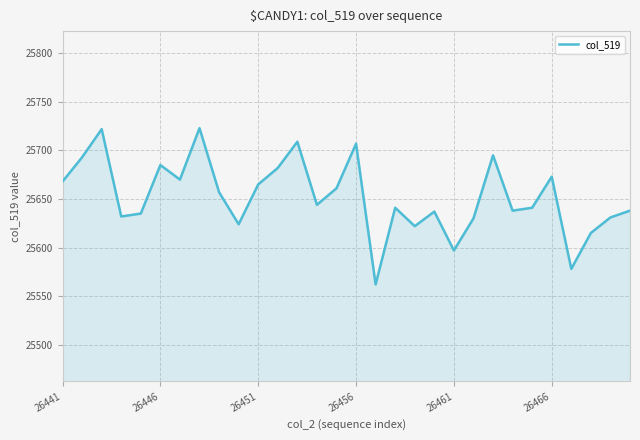

What is the minimum value shown in the chart?

25562